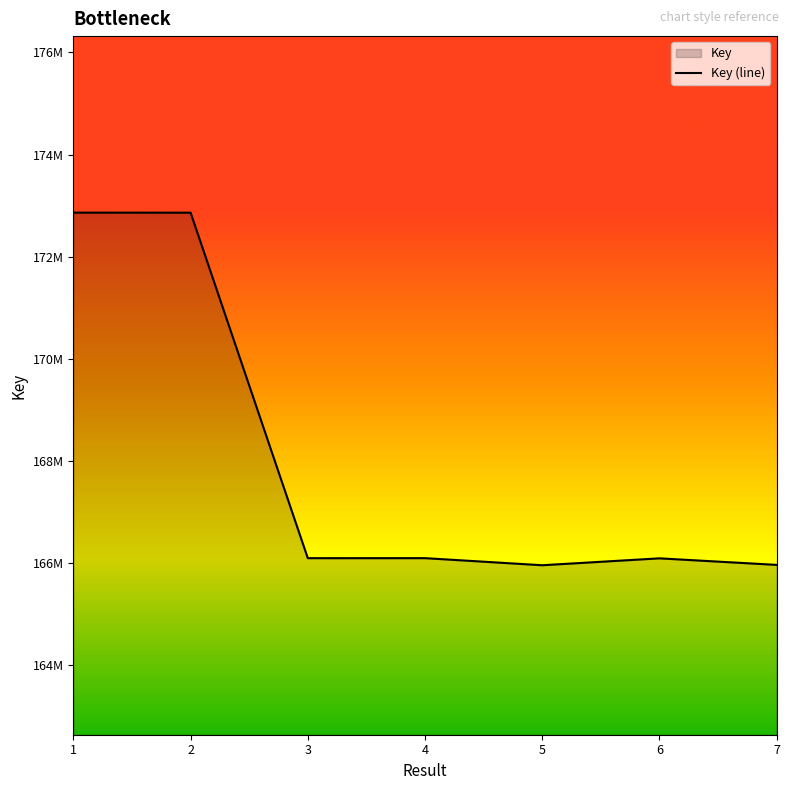

What is the change in value from 3 to 5?

-138530